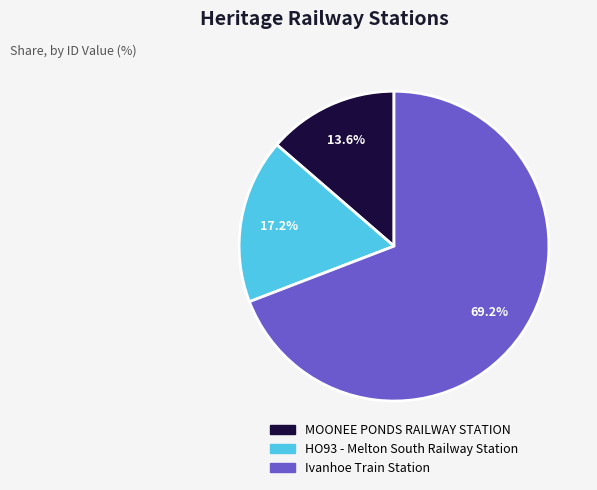

Is there any slice that represents more than half of the pie?

Yes